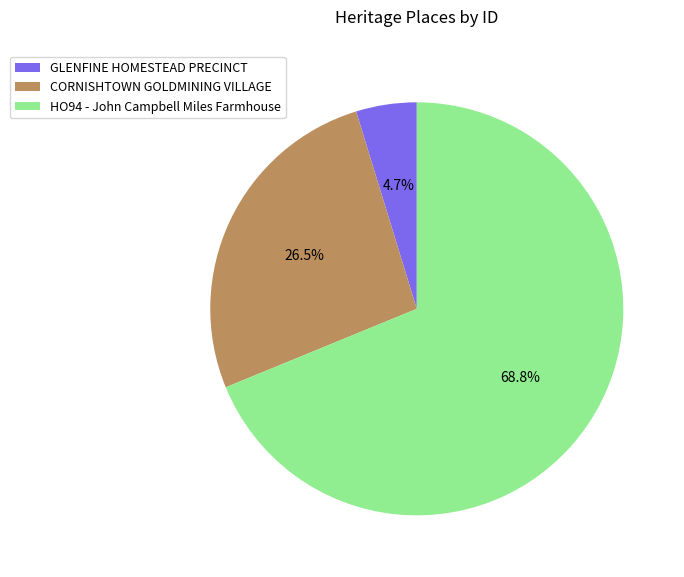

To the nearest percent, what percentage of the pie is GLENFINE HOMESTEAD PRECINCT?

5%